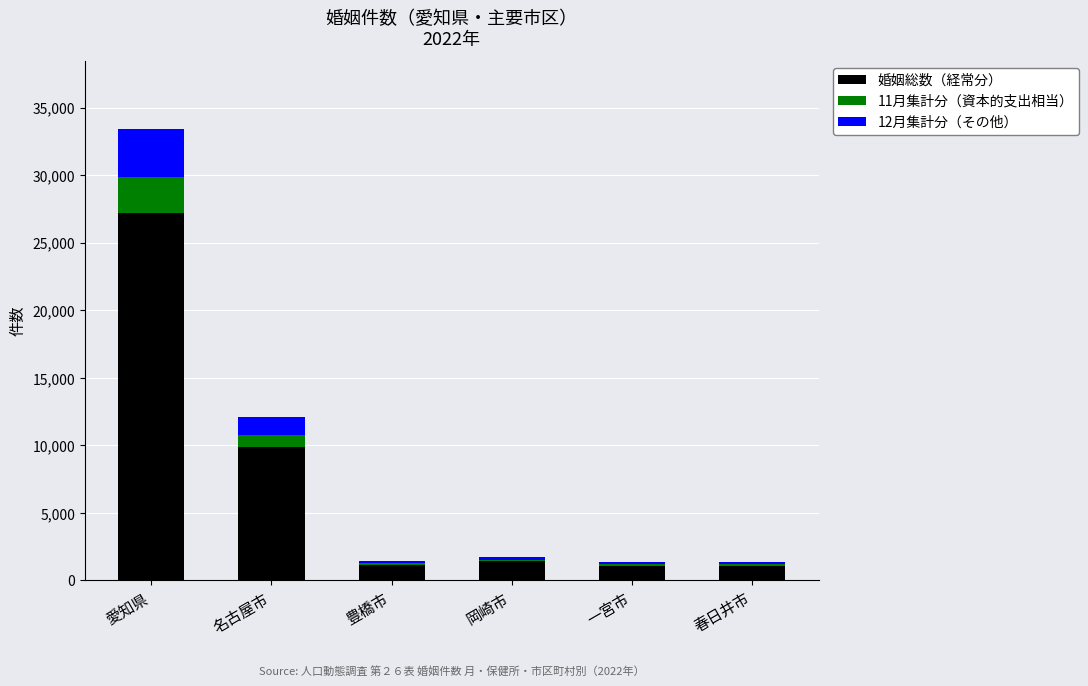

Is it true that 婚姻総数（経常分） equals 27203 at 愛知県?

True